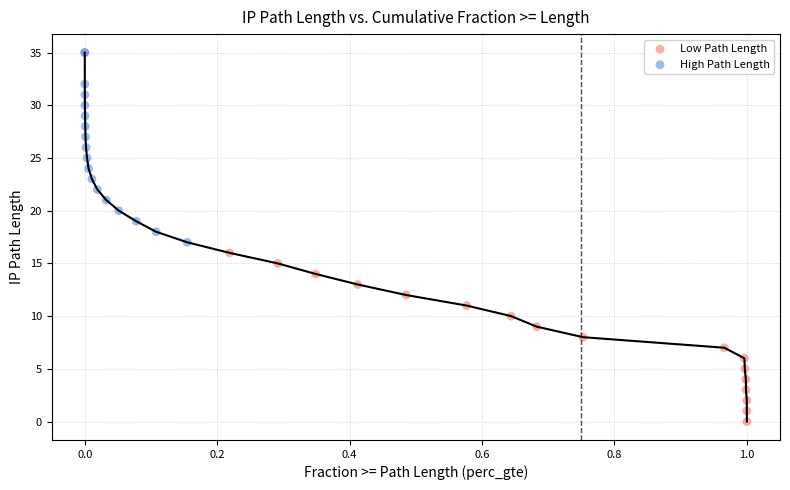

Which series has the largest Y range (max minus min)?

High Path Length